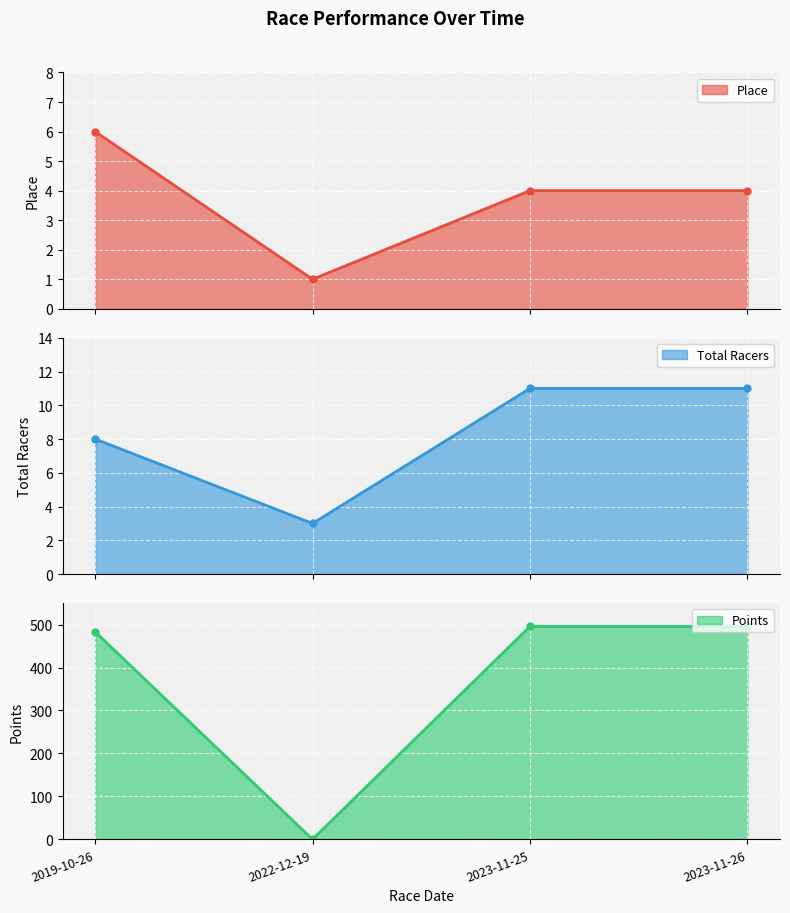

How many times do Points and Place cross each other?

2